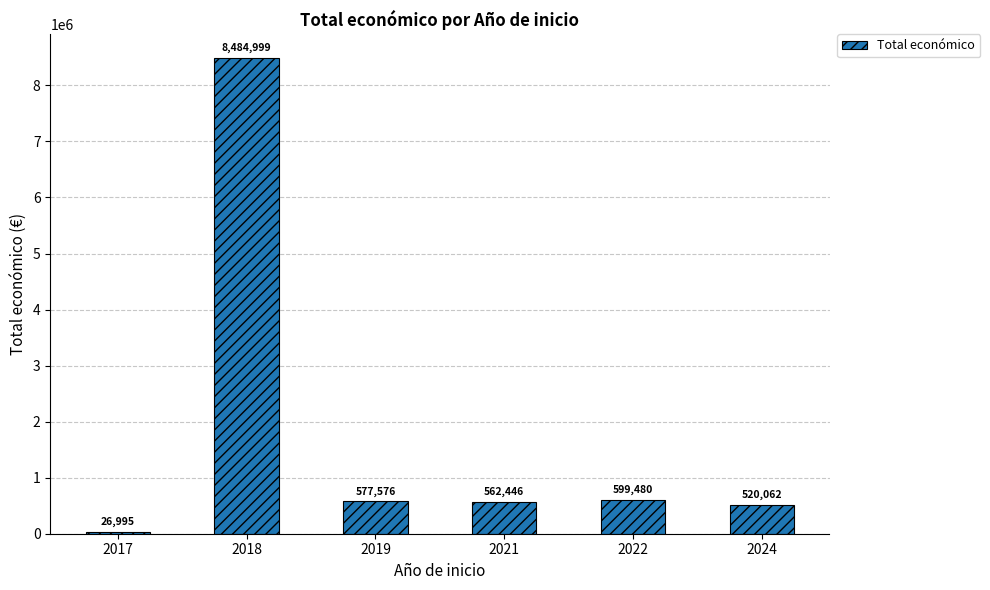

What is the minimum value shown in the chart?

26995